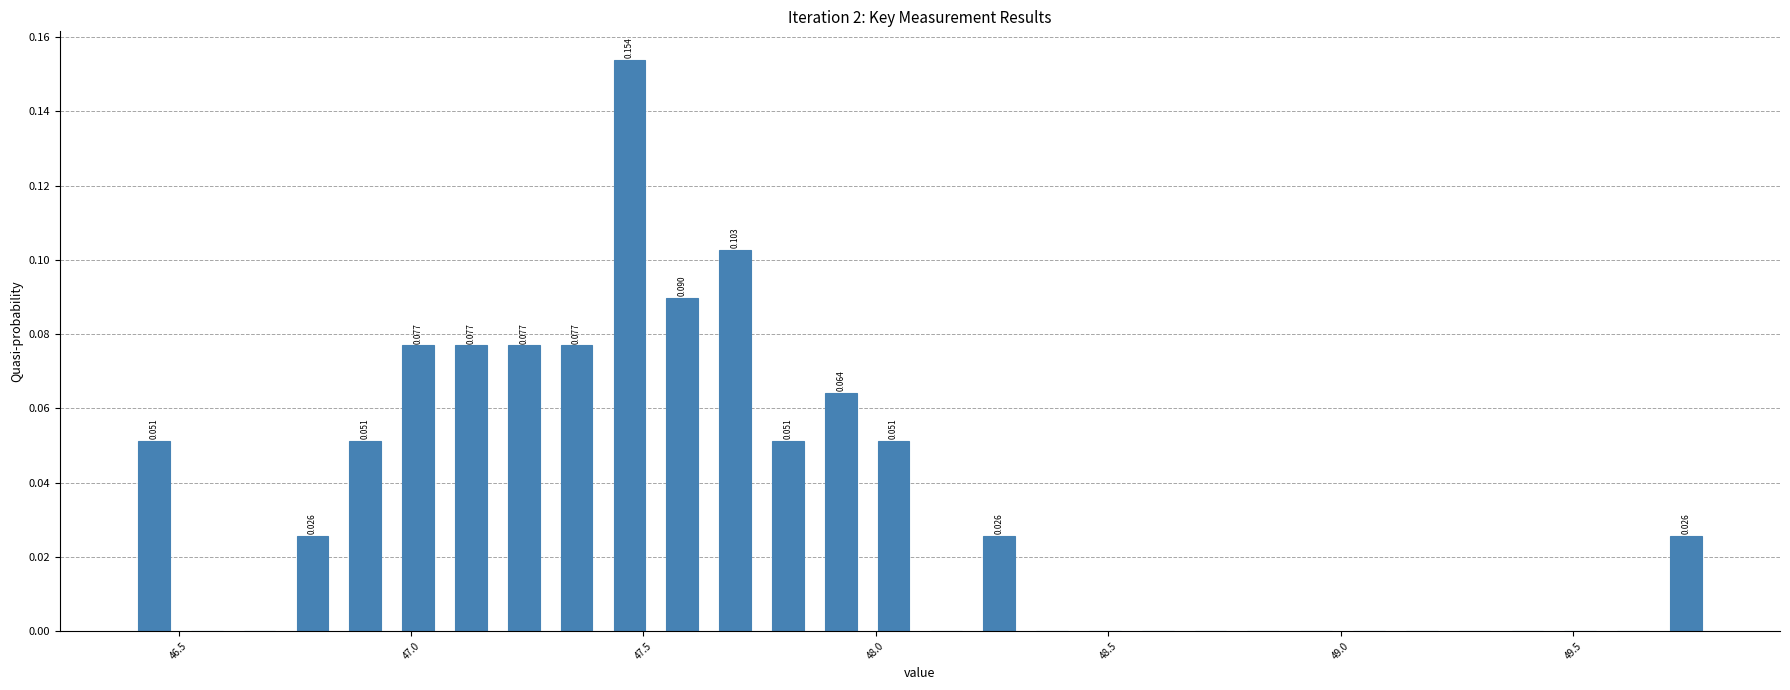

Read against the x-axis, roughly where is the centre of the tallest bar?

47.45